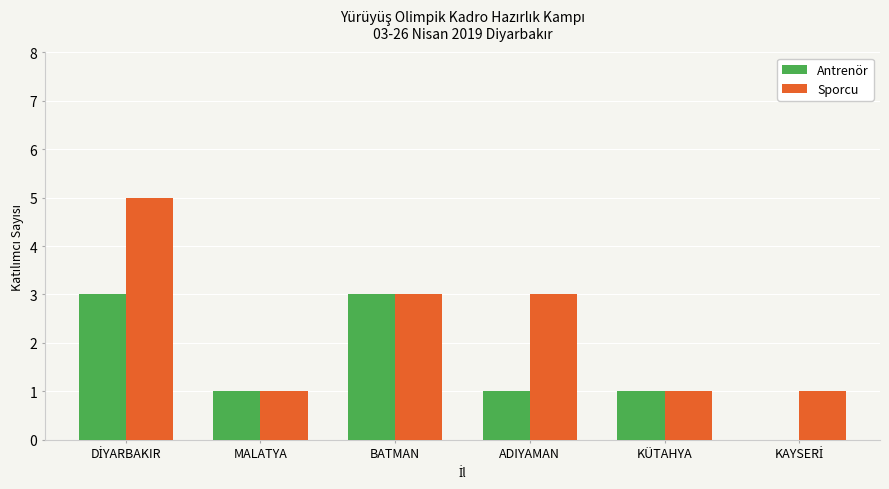

Which series has the largest total across all categories?

Sporcu